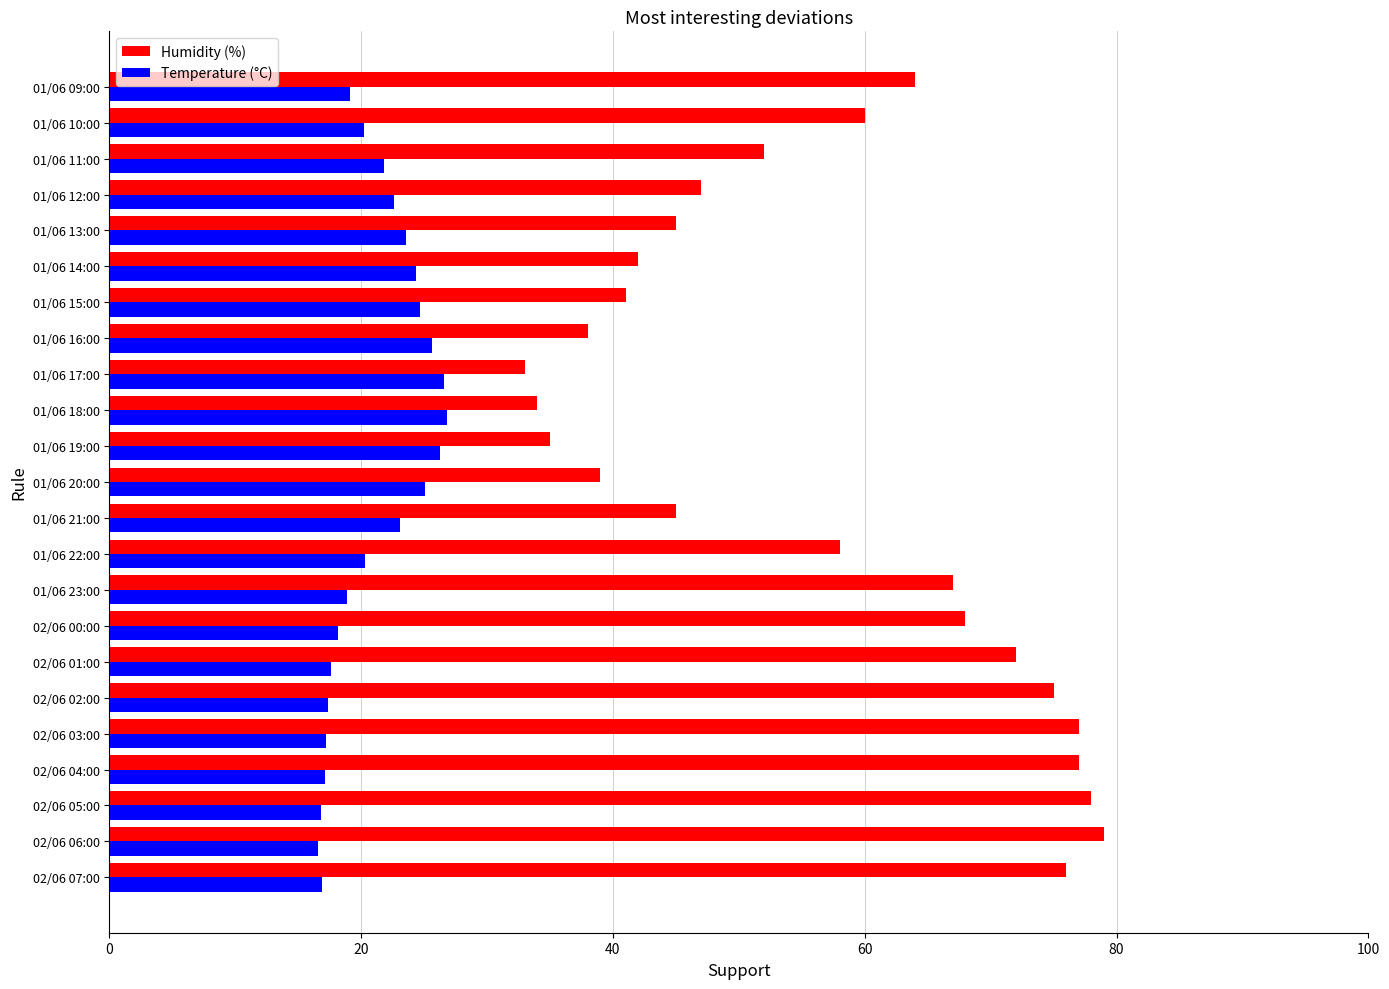

What is the lowest value of the Temperature (°C) series?

16.6